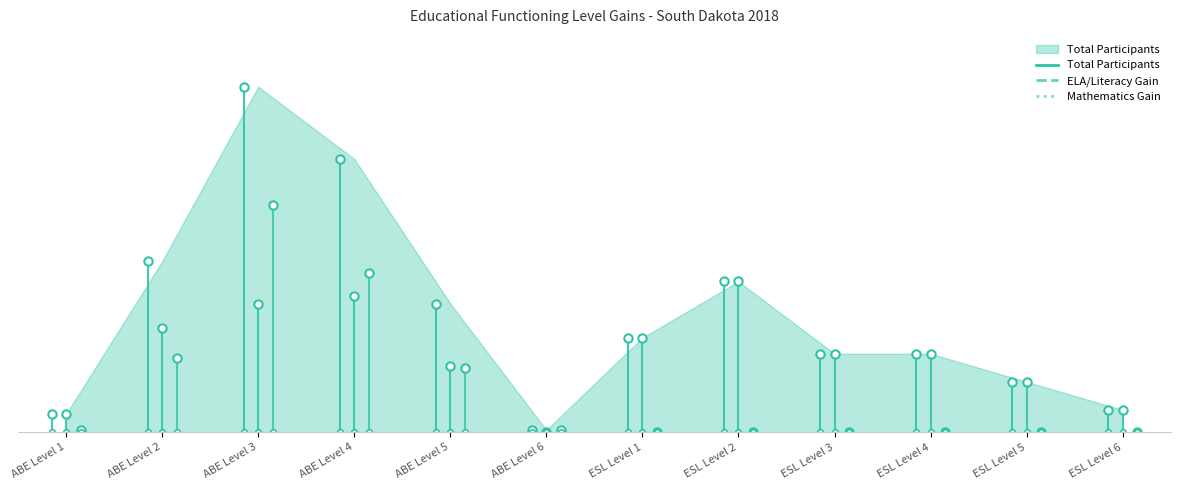

What is the difference between the highest and lowest values at ABE Level 2?

48